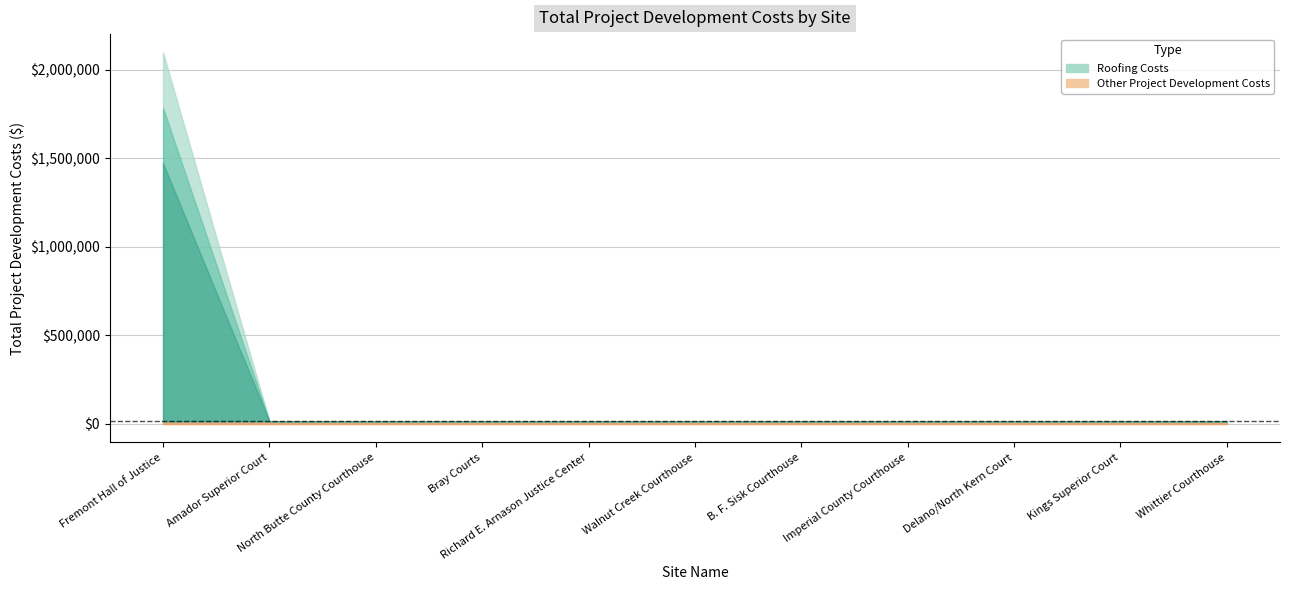

True or false: total_costs has a value of 15000 at 9.

True